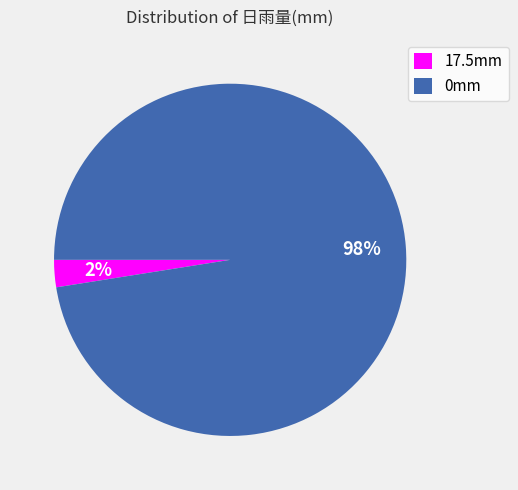

Is there any slice that represents more than half of the pie?

Yes